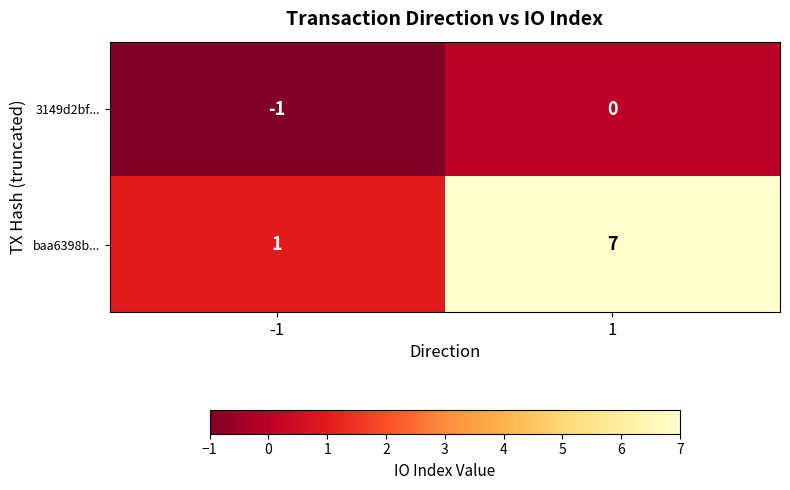

What is the maximum value shown in the chart?

7